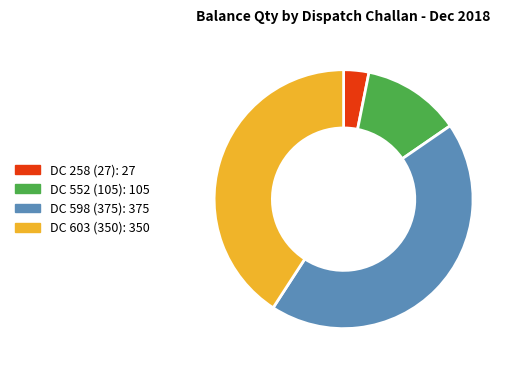

How many slices are in this pie chart?

4